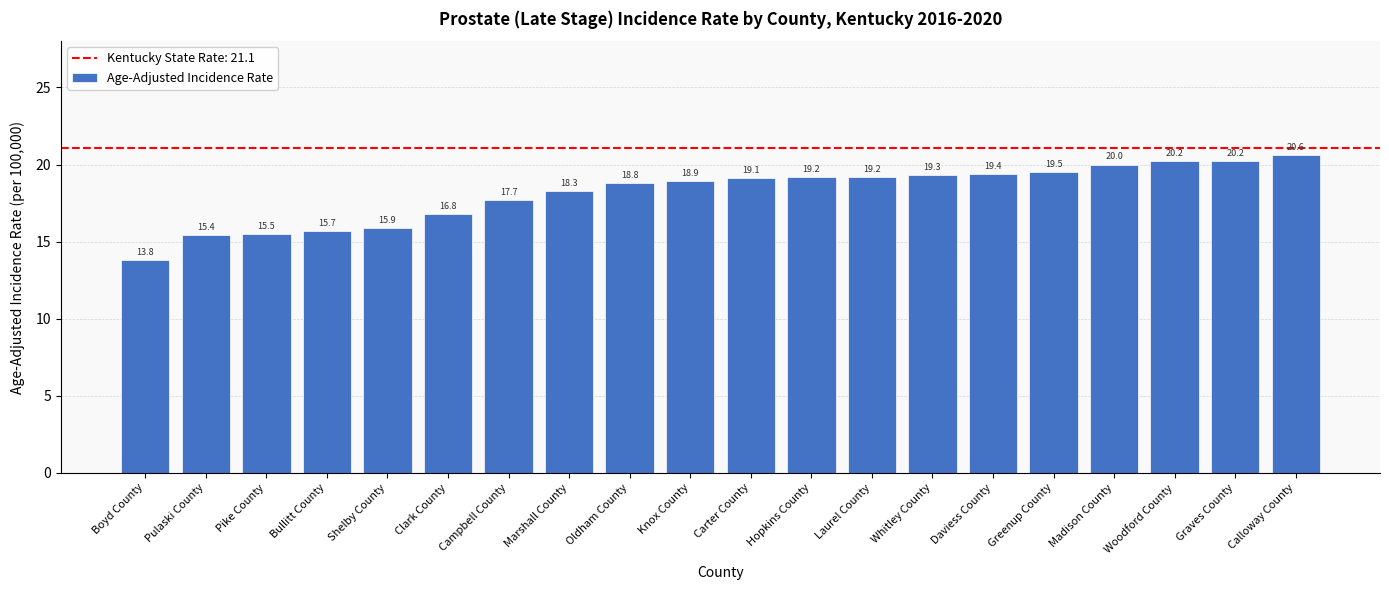

True or false: the data shows 19.3 at Whitley County.

True